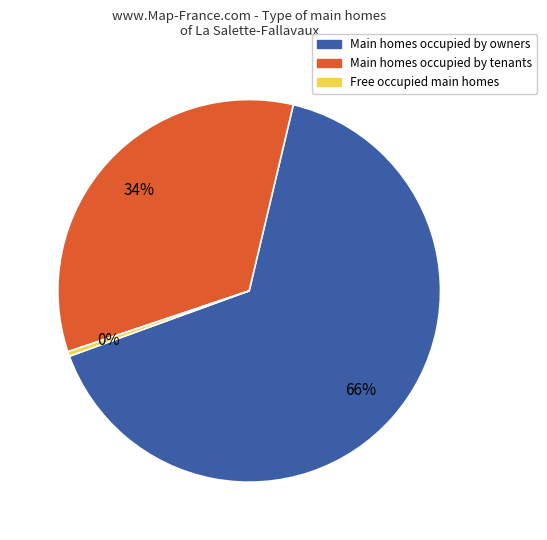

Combined, do Free occupied main homes and Main homes occupied by tenants account for over 50%?

No